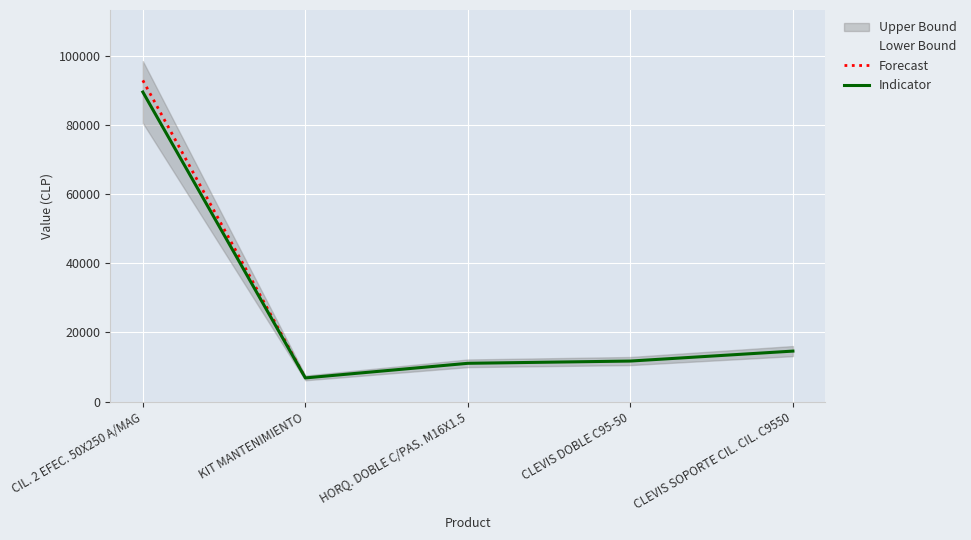

Is this an area chart (filled region under the line)?

No